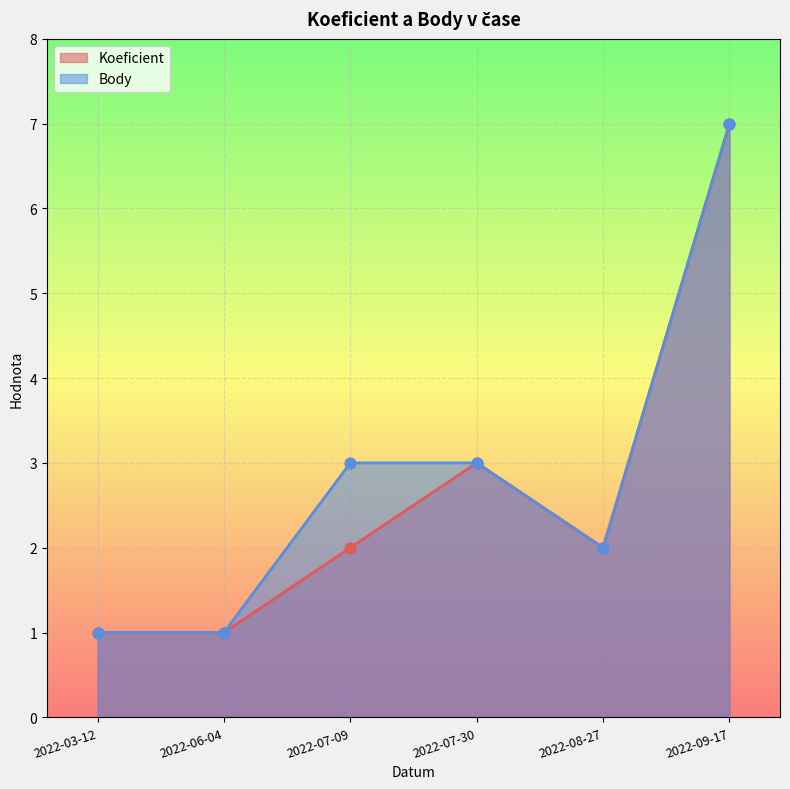

Is the value of Koeficient at 2022-06-04 greater than the value of Body at 2022-07-30?

No